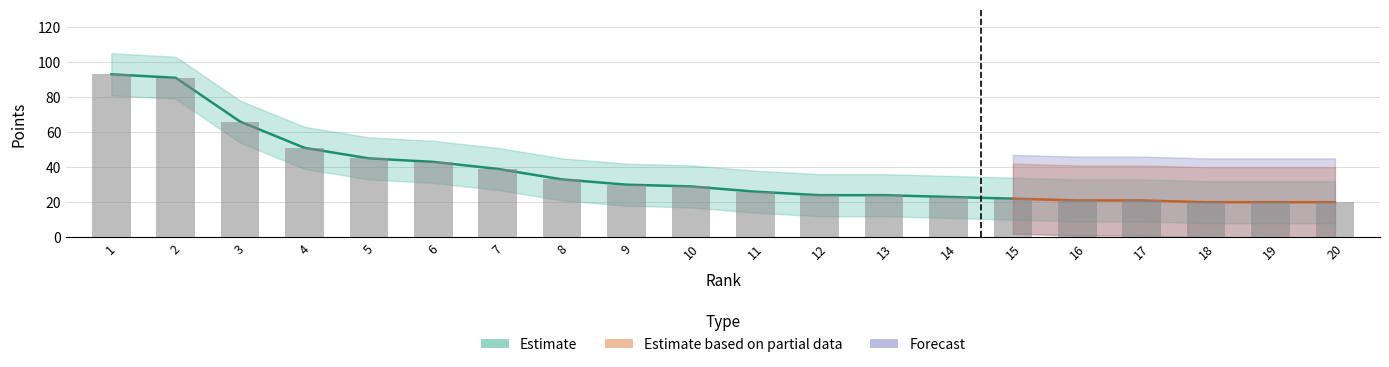

What is the total value across all series at 15?

110